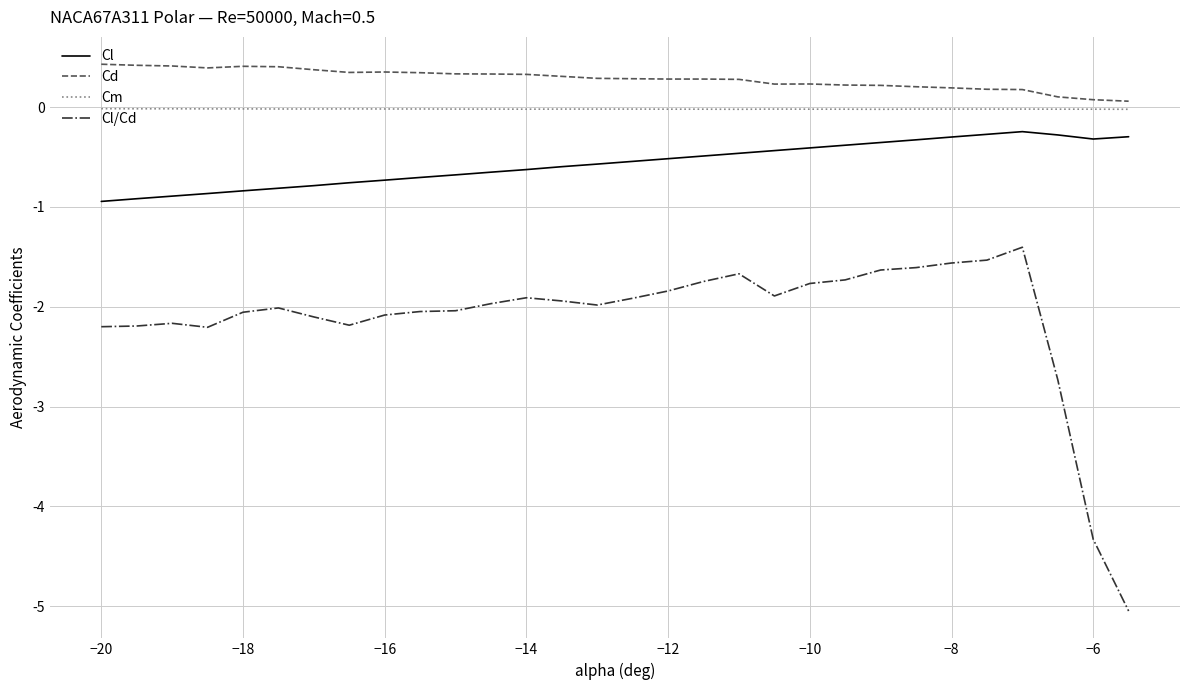

Which series has the largest total across all categories?

Cd